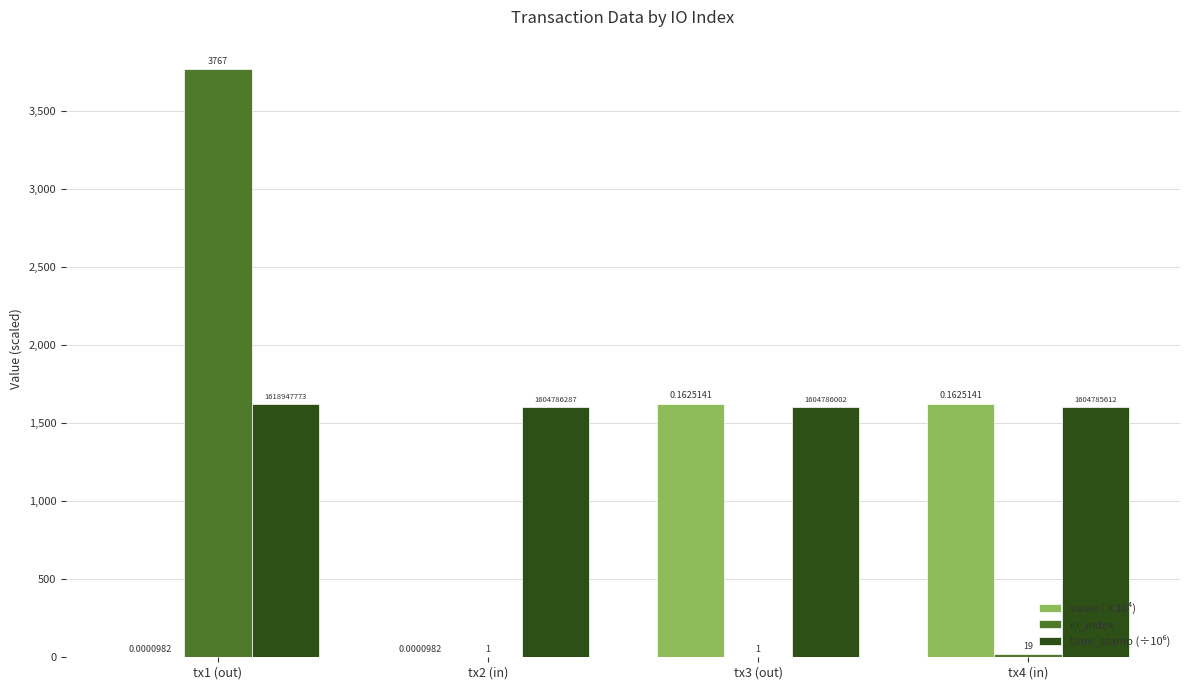

How many groups of bars are there?

4